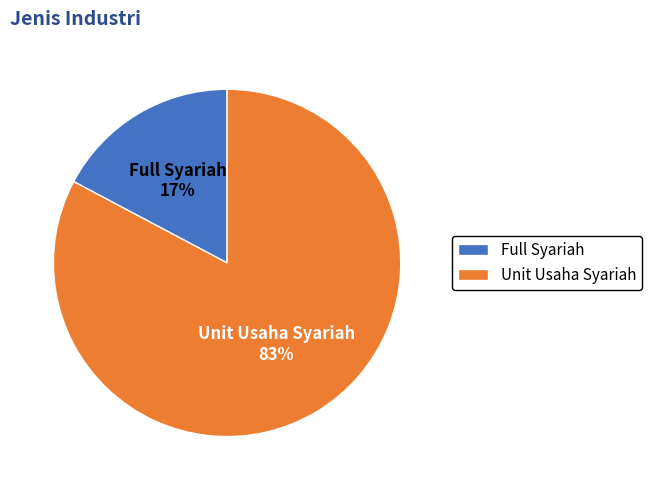

Is it true that Unit Usaha Syariah is 91% of the pie?

False